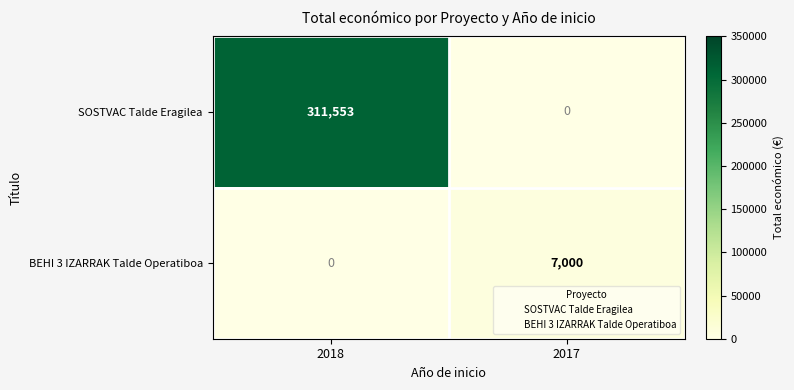

What is the sum of all BEHI 3 IZARRAK Talde Operatiboa values?

7000